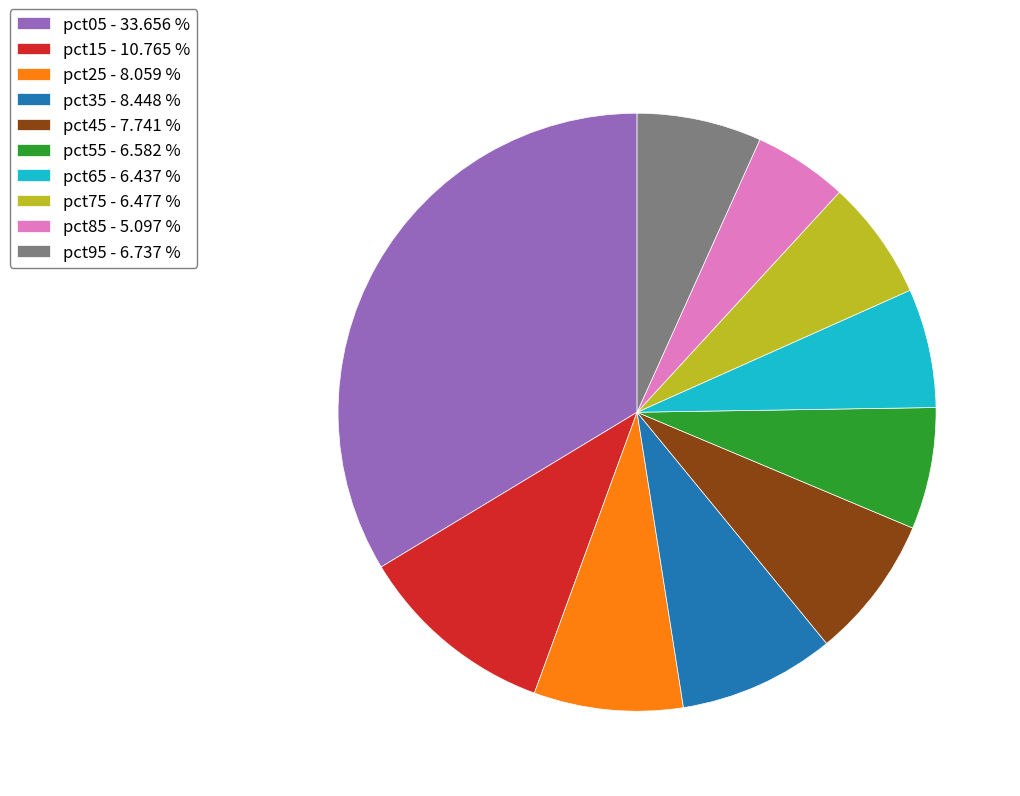

Is pct85 the majority of the pie?

No